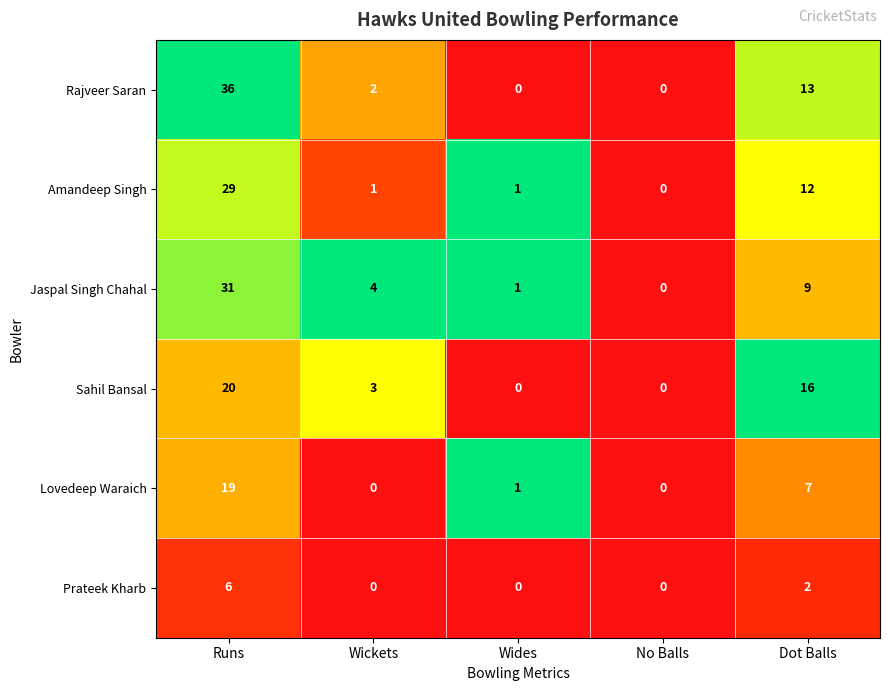

What is the total value across all series at Dot Balls?

59